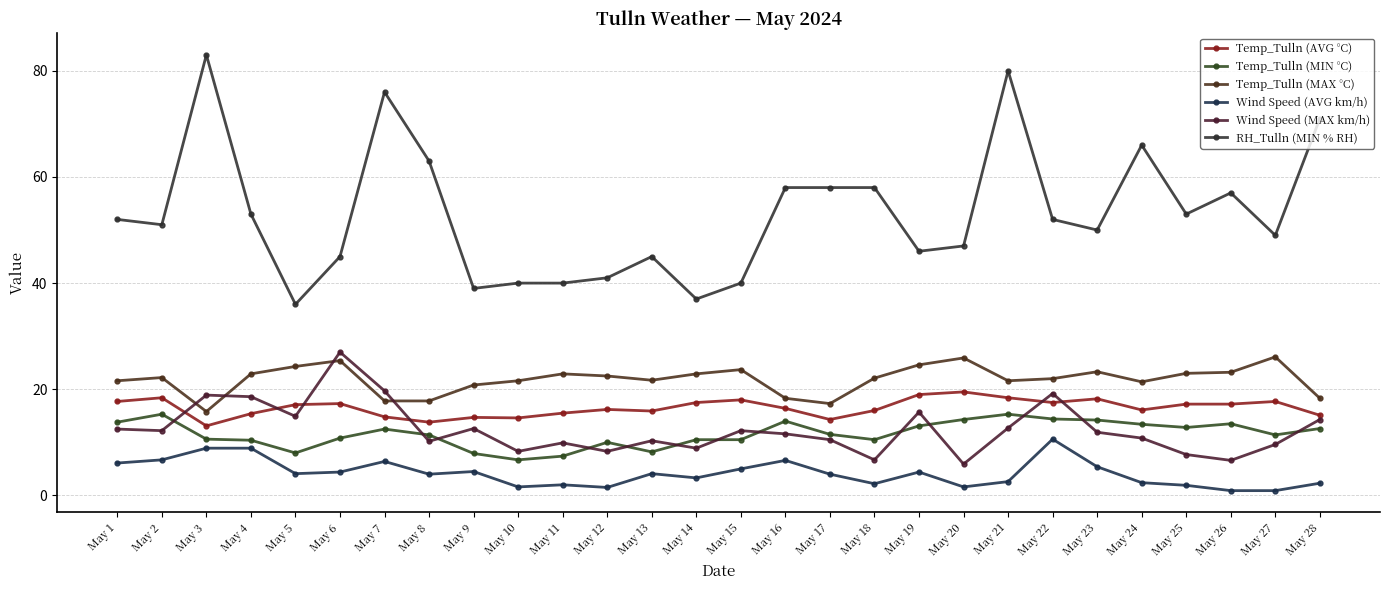

Does the chart have visible grid lines?

Yes